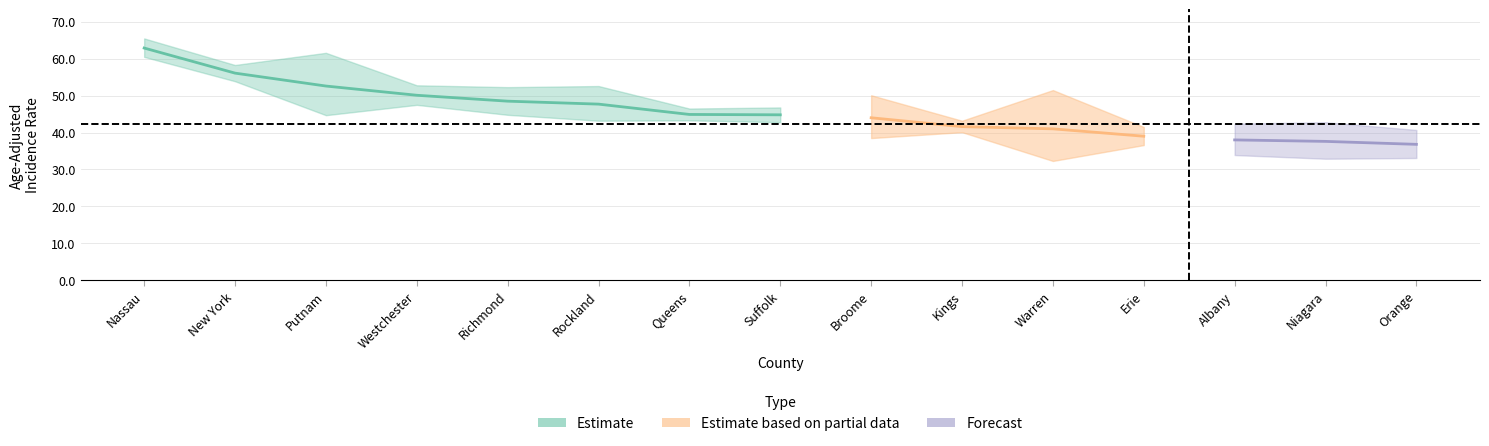

The value of rate at Broome County is 44.0. True or false?

True